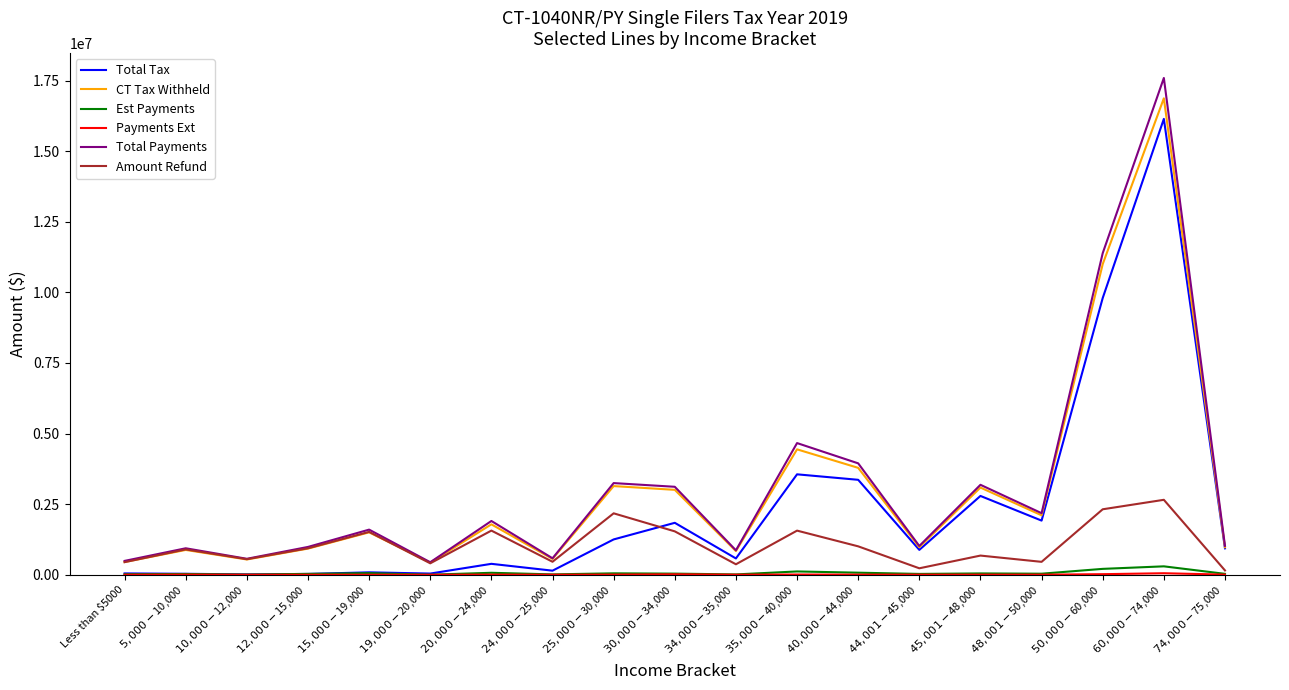

The CT Tax Withheld series shows 838607 at $34,000-$35,000. True or false?

True